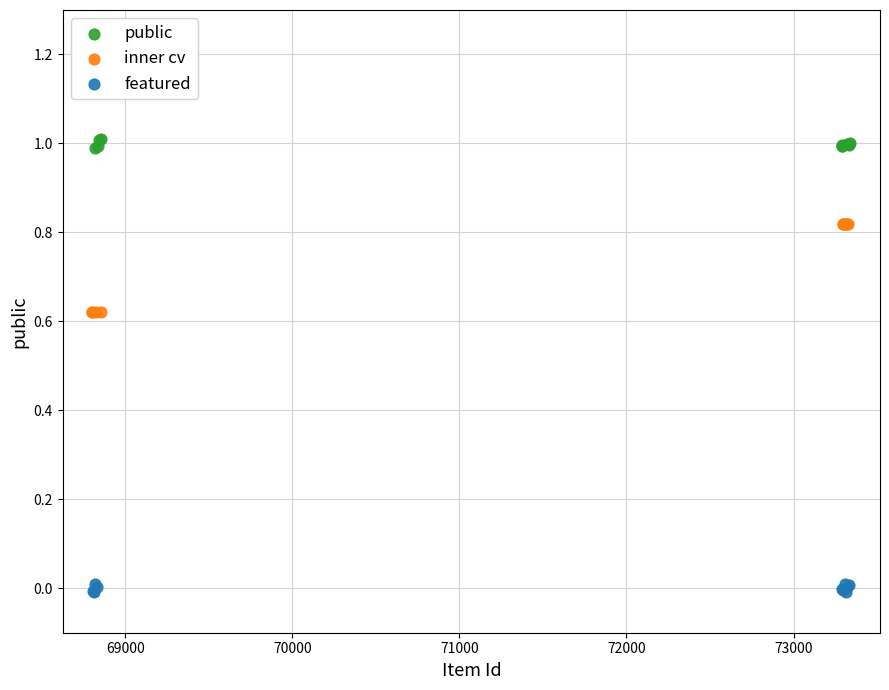

Which series reaches the minimum Y coordinate?

featured